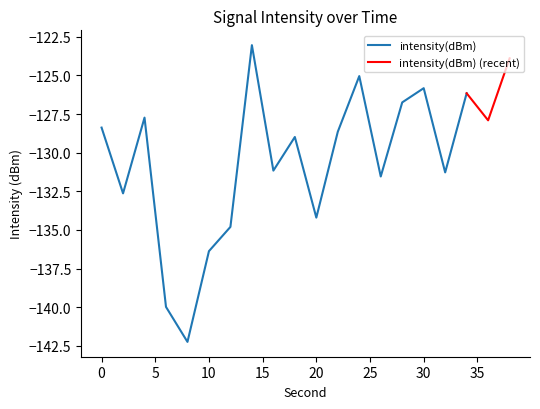

Which category has the lowest value across all series?

8